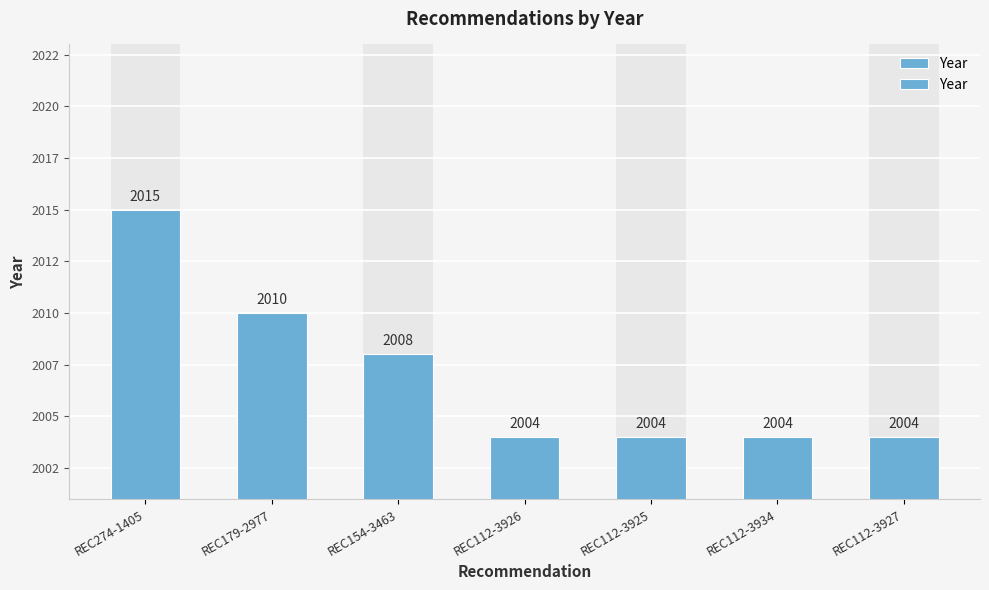

Between REC154-3463 and REC112-3927, which is larger?

REC154-3463